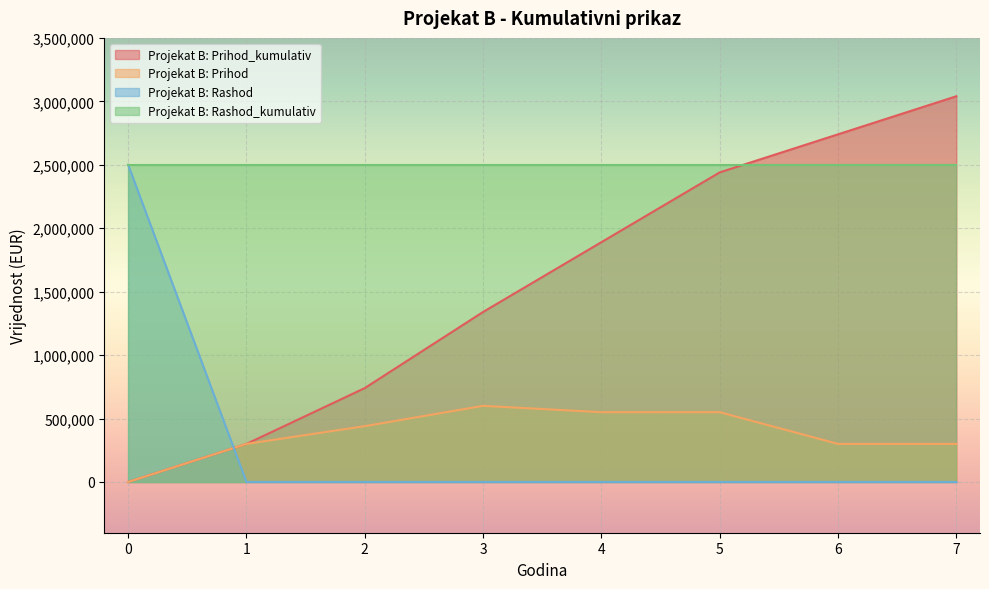

At which category does Projekat B: Prihod reach its first local peak?

3